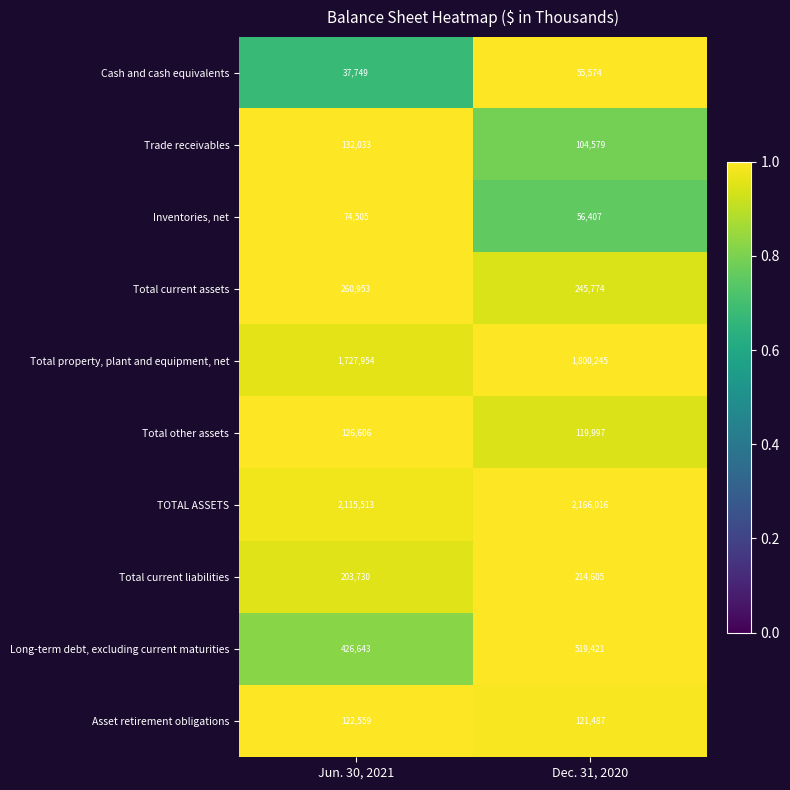

What value does the Total other assets series have at Dec. 31, 2020, to the nearest 100?

120000